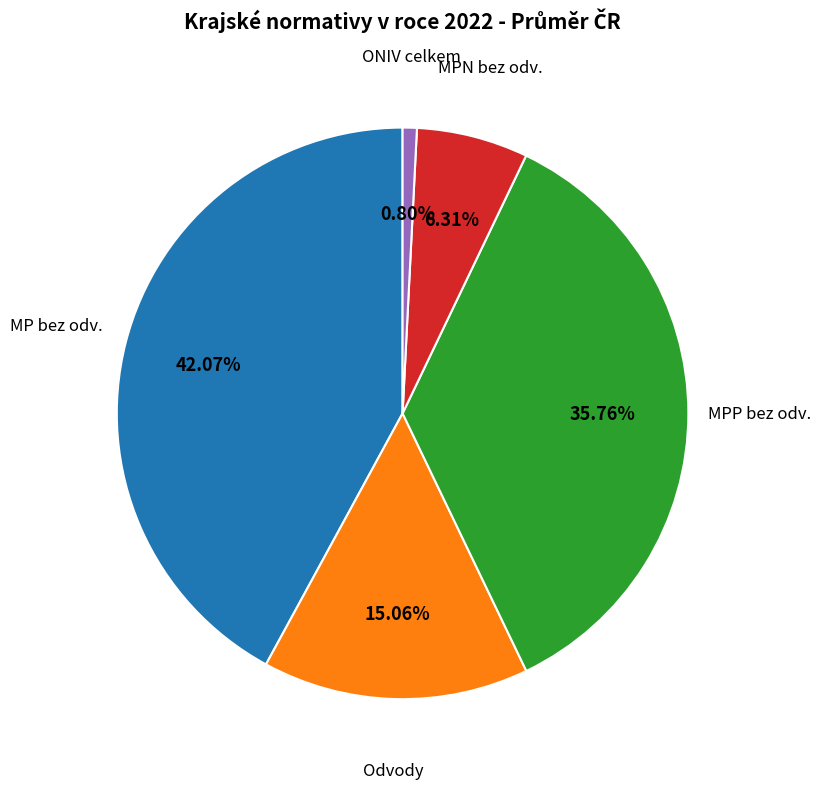

Is there a majority slice in this chart?

No